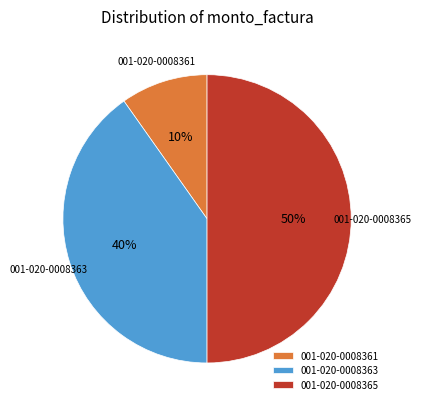

To the nearest percent, what is the combined percentage of 001-020-0008365 and 001-020-0008363?

90%